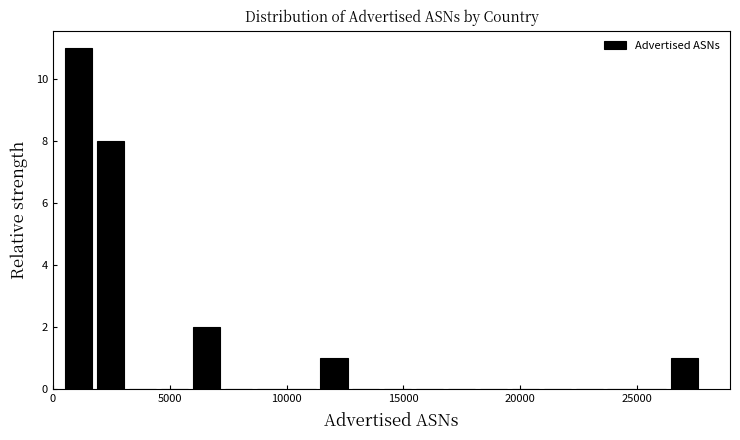

Read against the x-axis, roughly where is the centre of the tallest bar?

1000